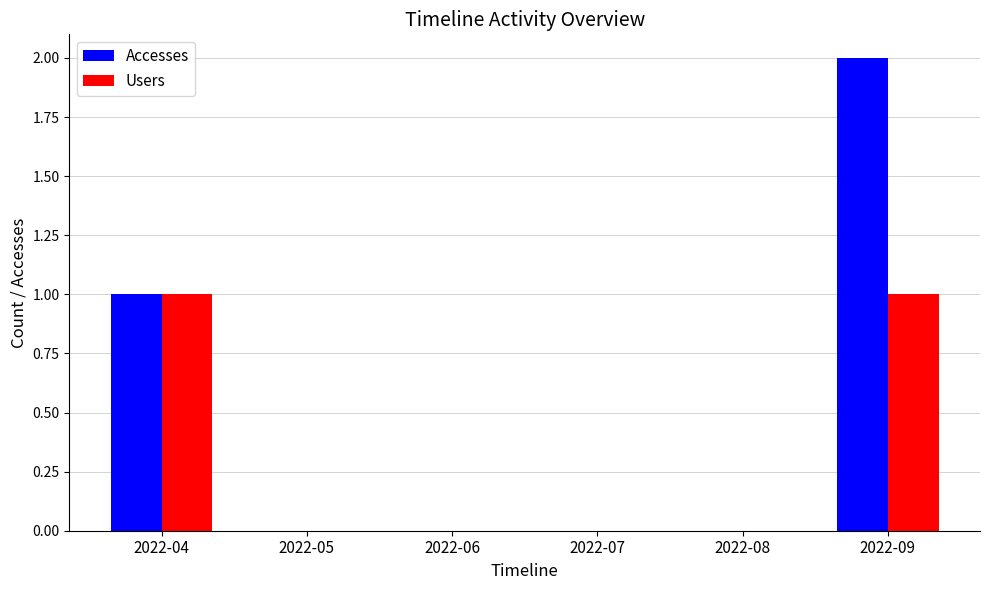

Which series has the largest total across all categories?

Accesses